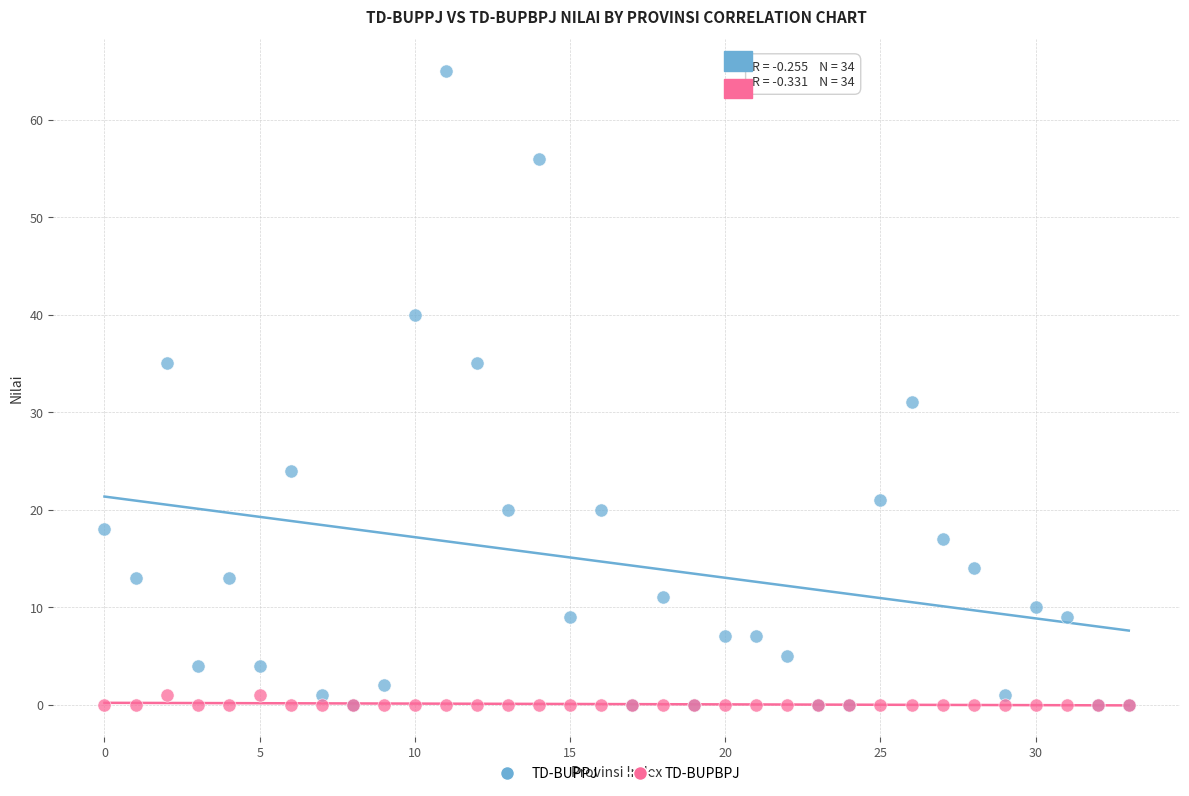

In the TD-BUPPJ series, what Y value is closest to 32?

31